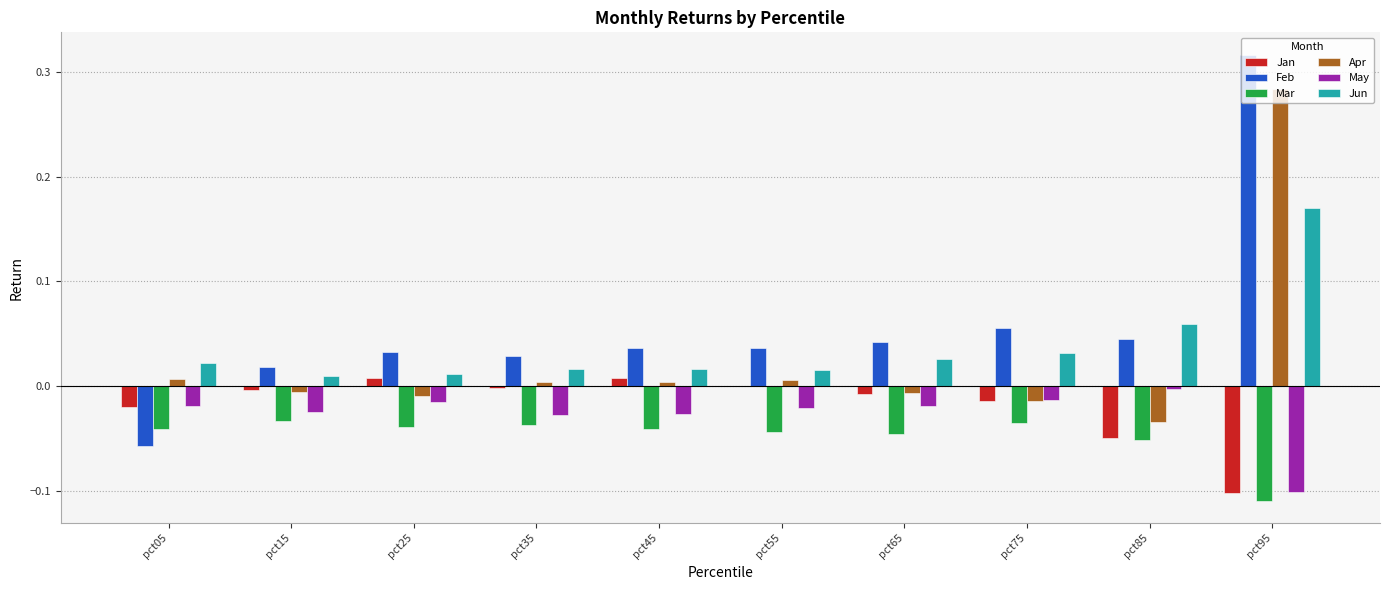

At which category does the chart reach its peak across all series?

pct95